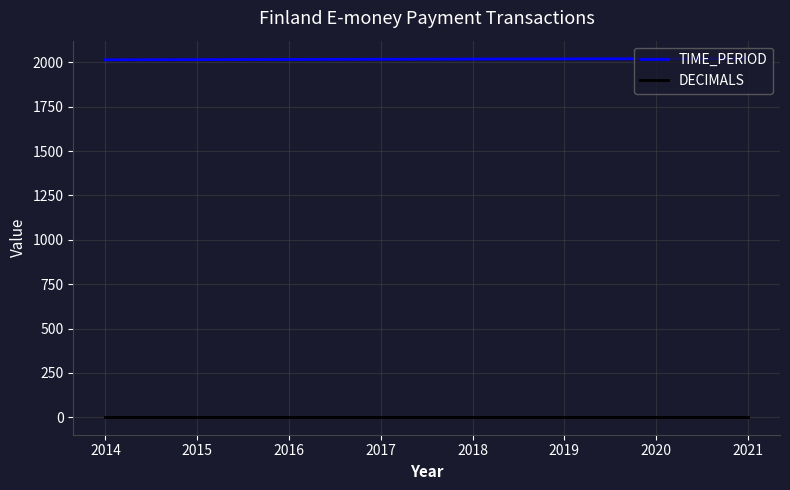

What is the sum of the TIME_PERIOD values at 2016 and 2019?

4035